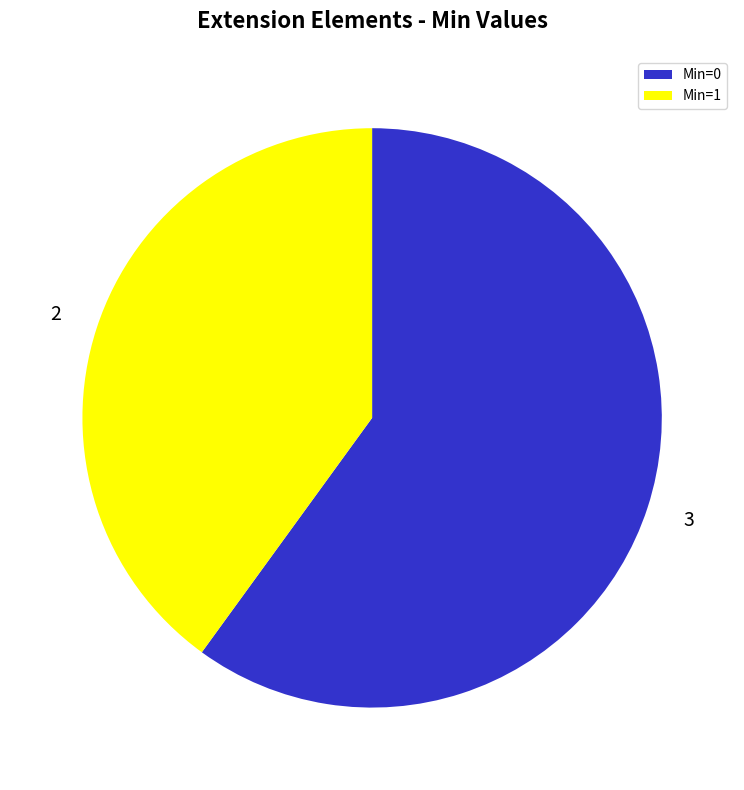

How many slices are in this pie chart?

2